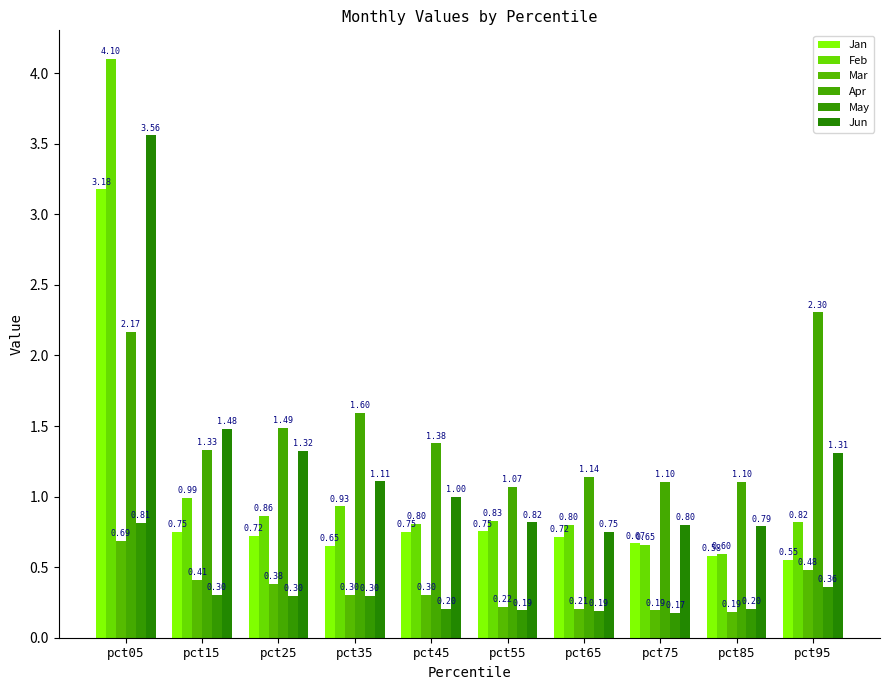

At which label does Jan reach its peak?

pct05